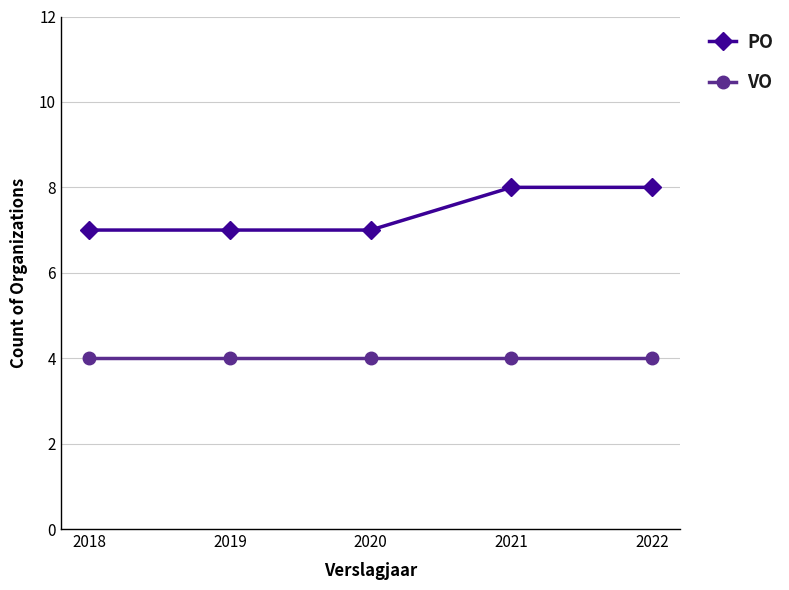

The VO series shows 4 at 2019. True or false?

True